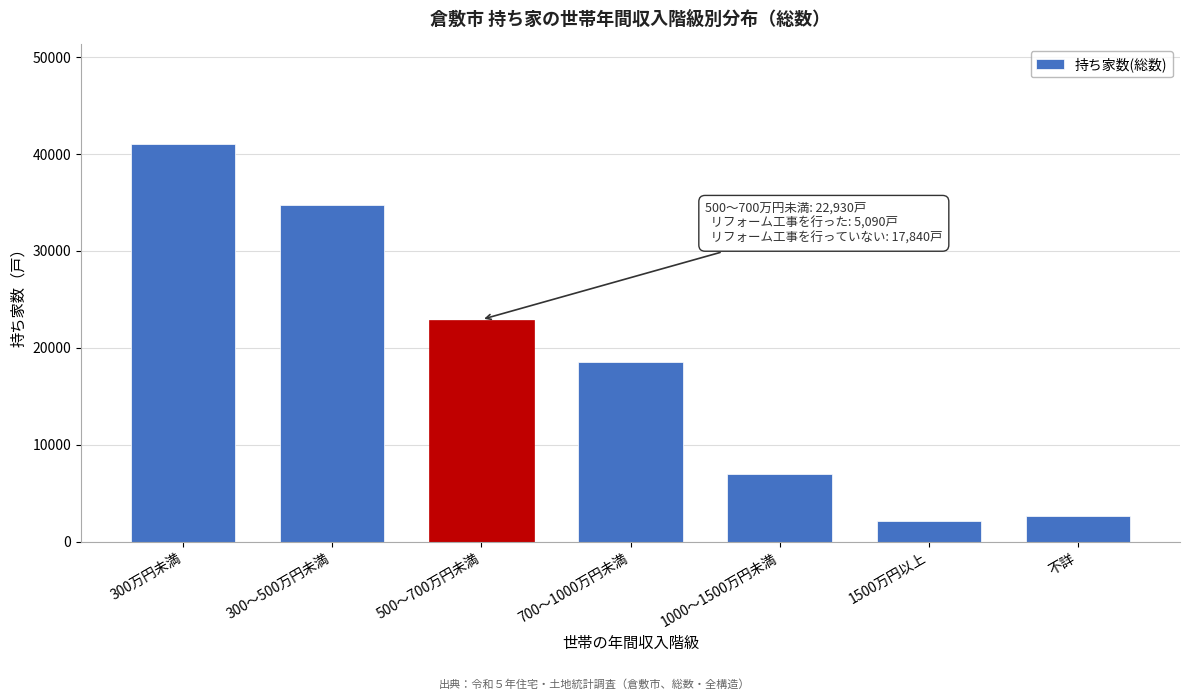

Reading left to right, what are all the values shown in this chart?

41040	34720	22930	18510	6970	2160	2650